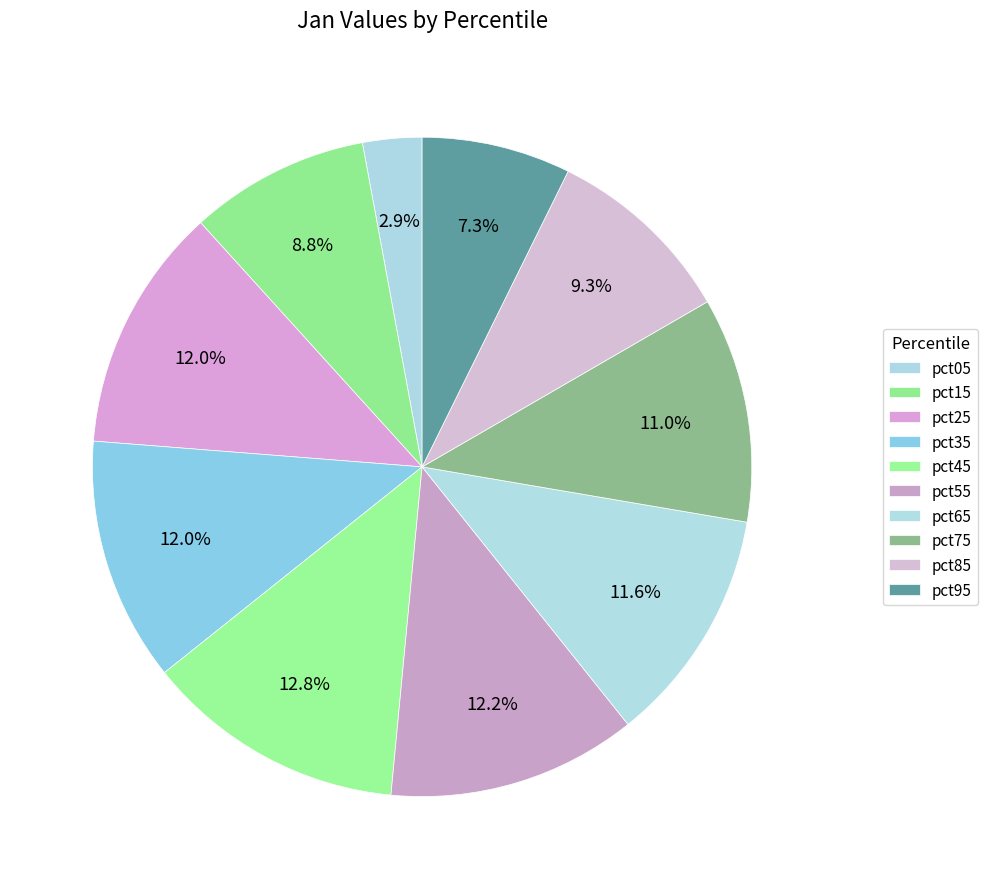

What is the largest slice in the pie chart?

pct45